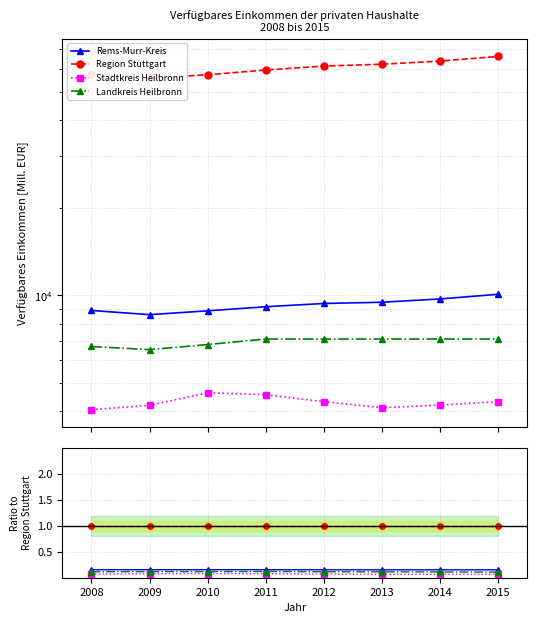

List the series in order of their peak value, highest first.

Region Stuttgart, Rems-Murr-Kreis, Landkreis Heilbronn, Stadtkreis Heilbronn